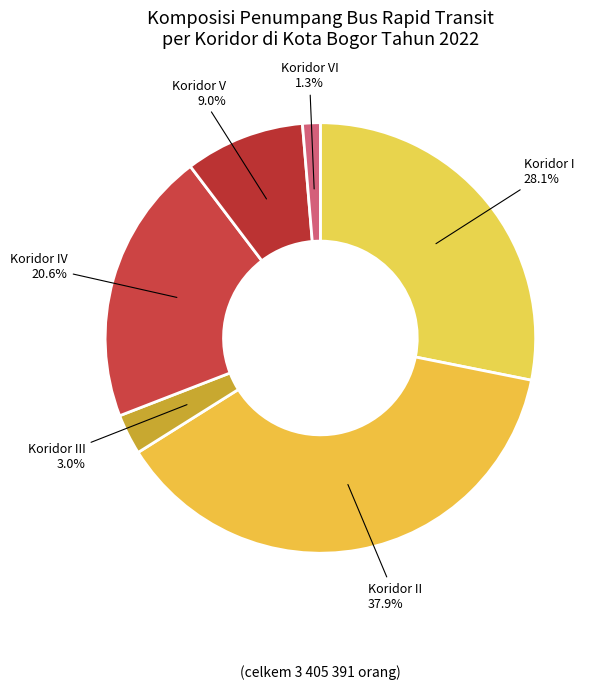

What portion of the pie excludes Koridor V?

91.0%